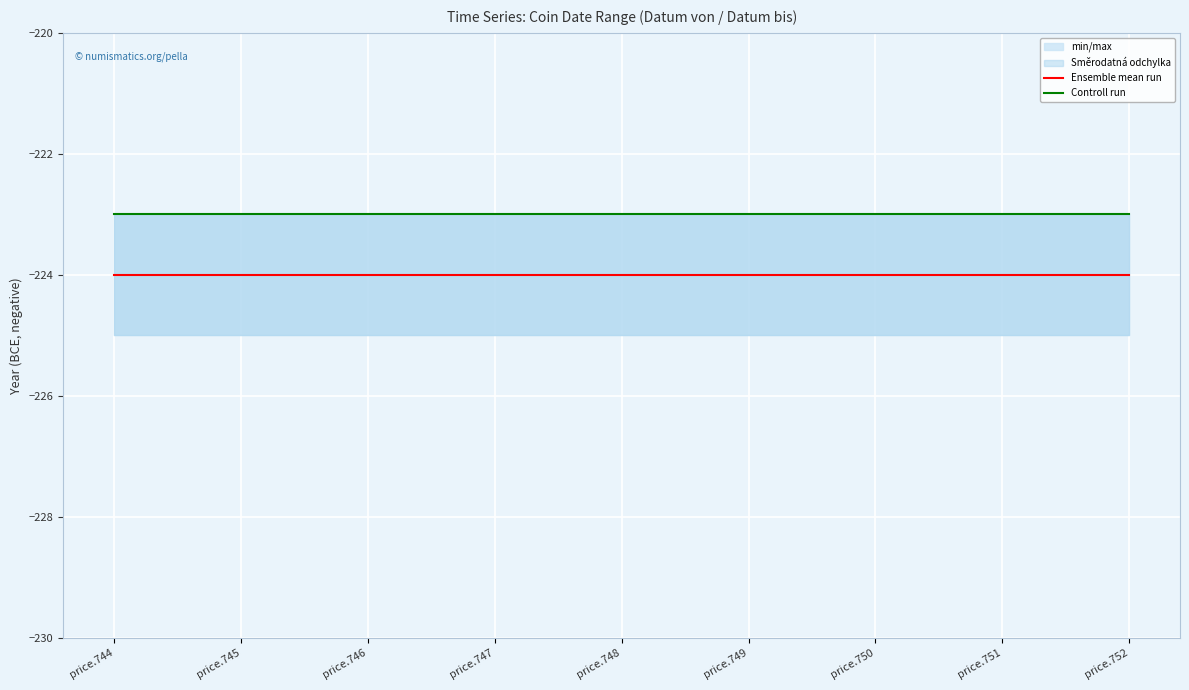

How many lines are shown in the chart?

2